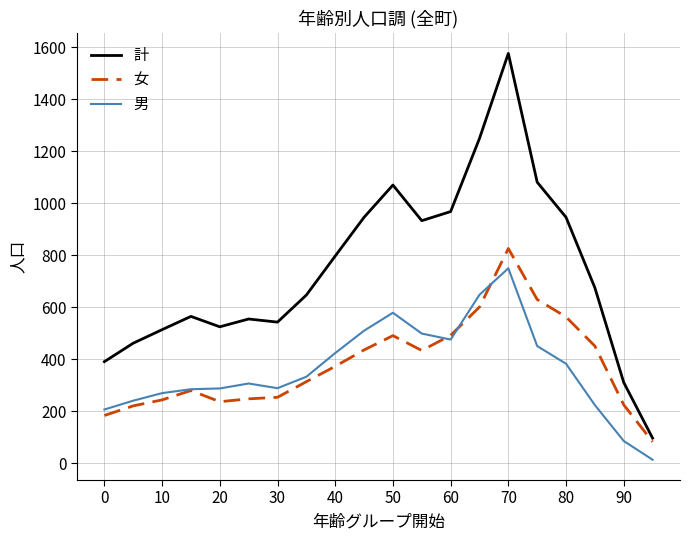

How many categories are shown in the chart?

20